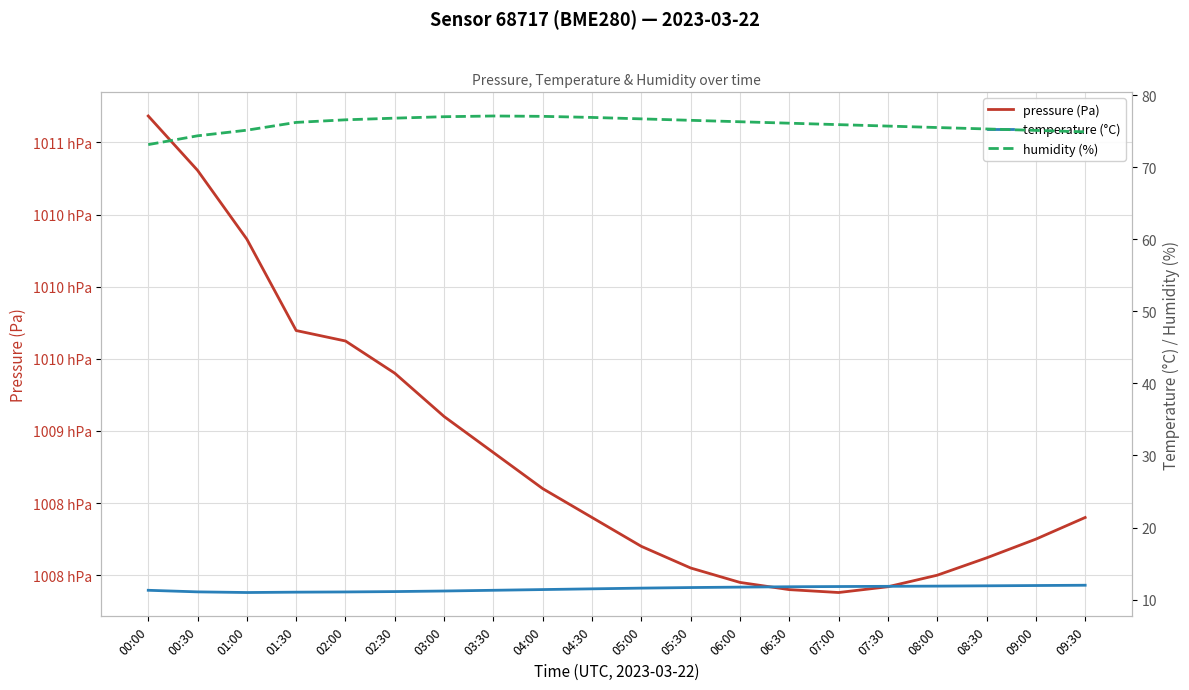

The humidity (%) series shows 19.5 at 01:30. True or false?

False